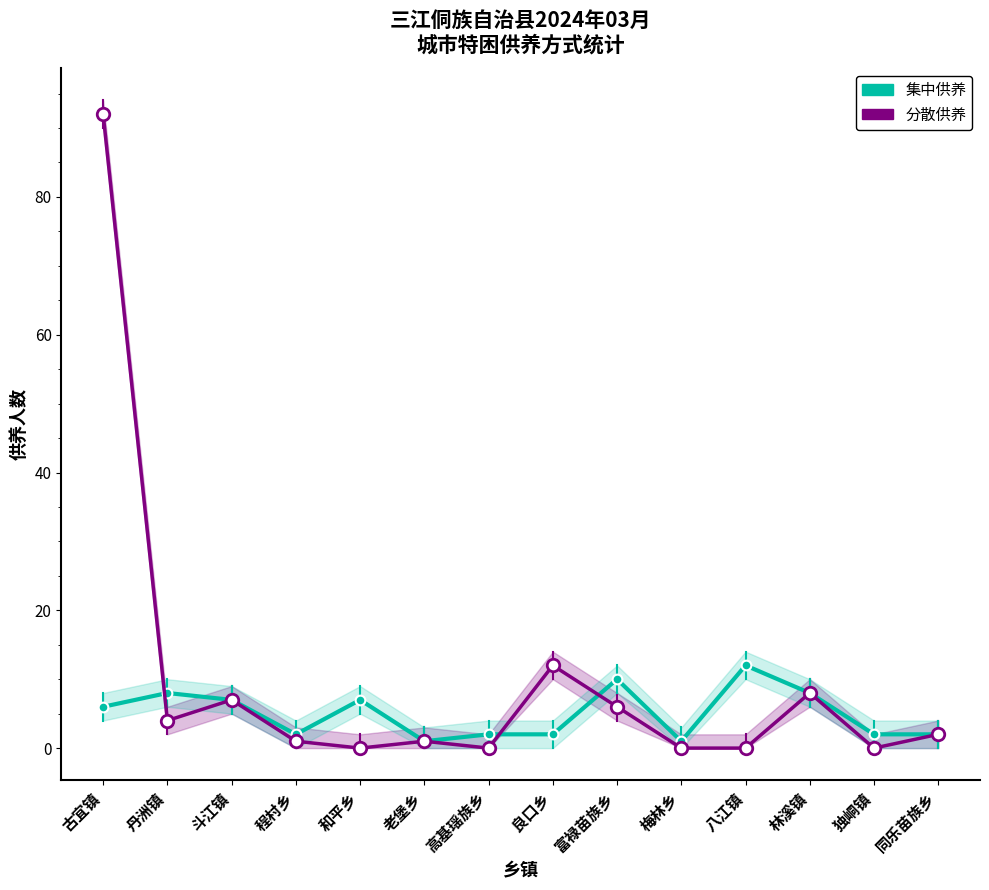

Rank the series at 古宜镇 from highest to lowest value.

分散供养, 集中供养